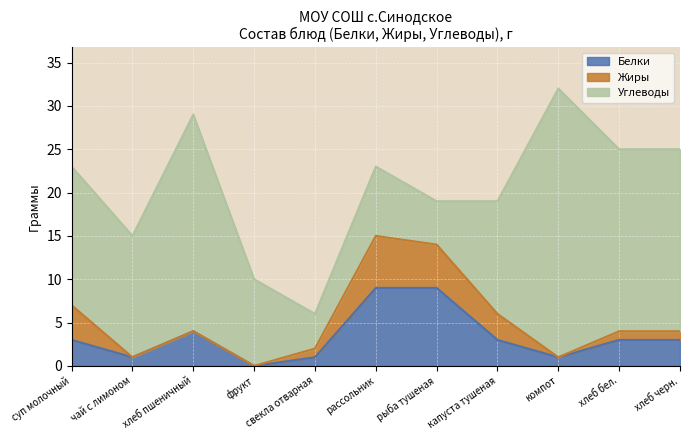

Does the chart display data point markers on the line(s)?

No